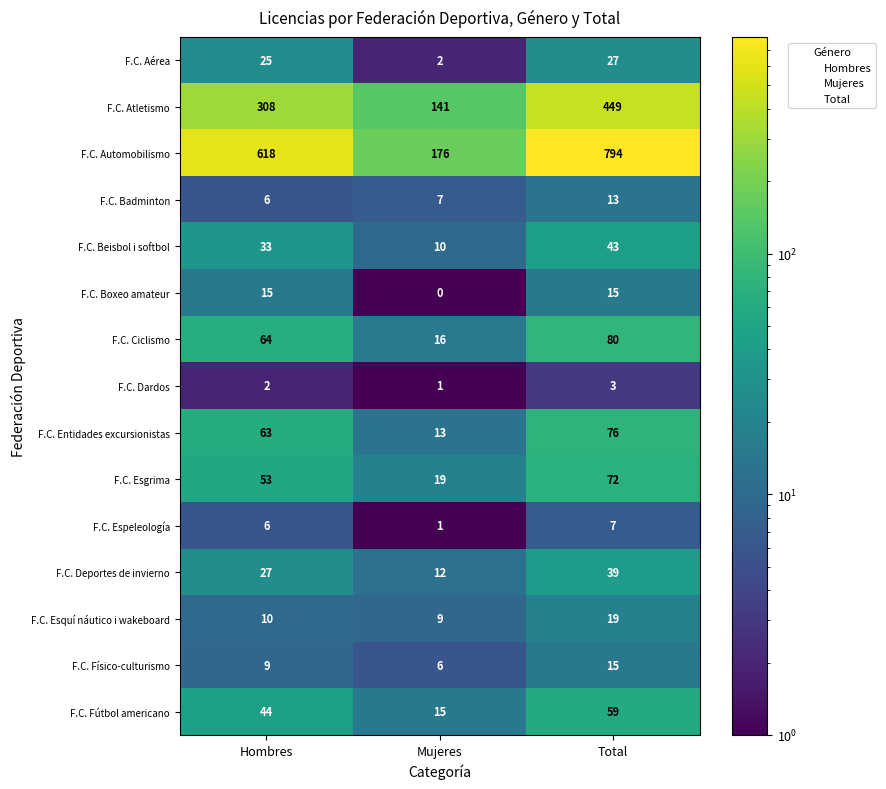

List the labels in order of F.C. Fútbol americano value, smallest first.

Mujeres, Hombres, Total